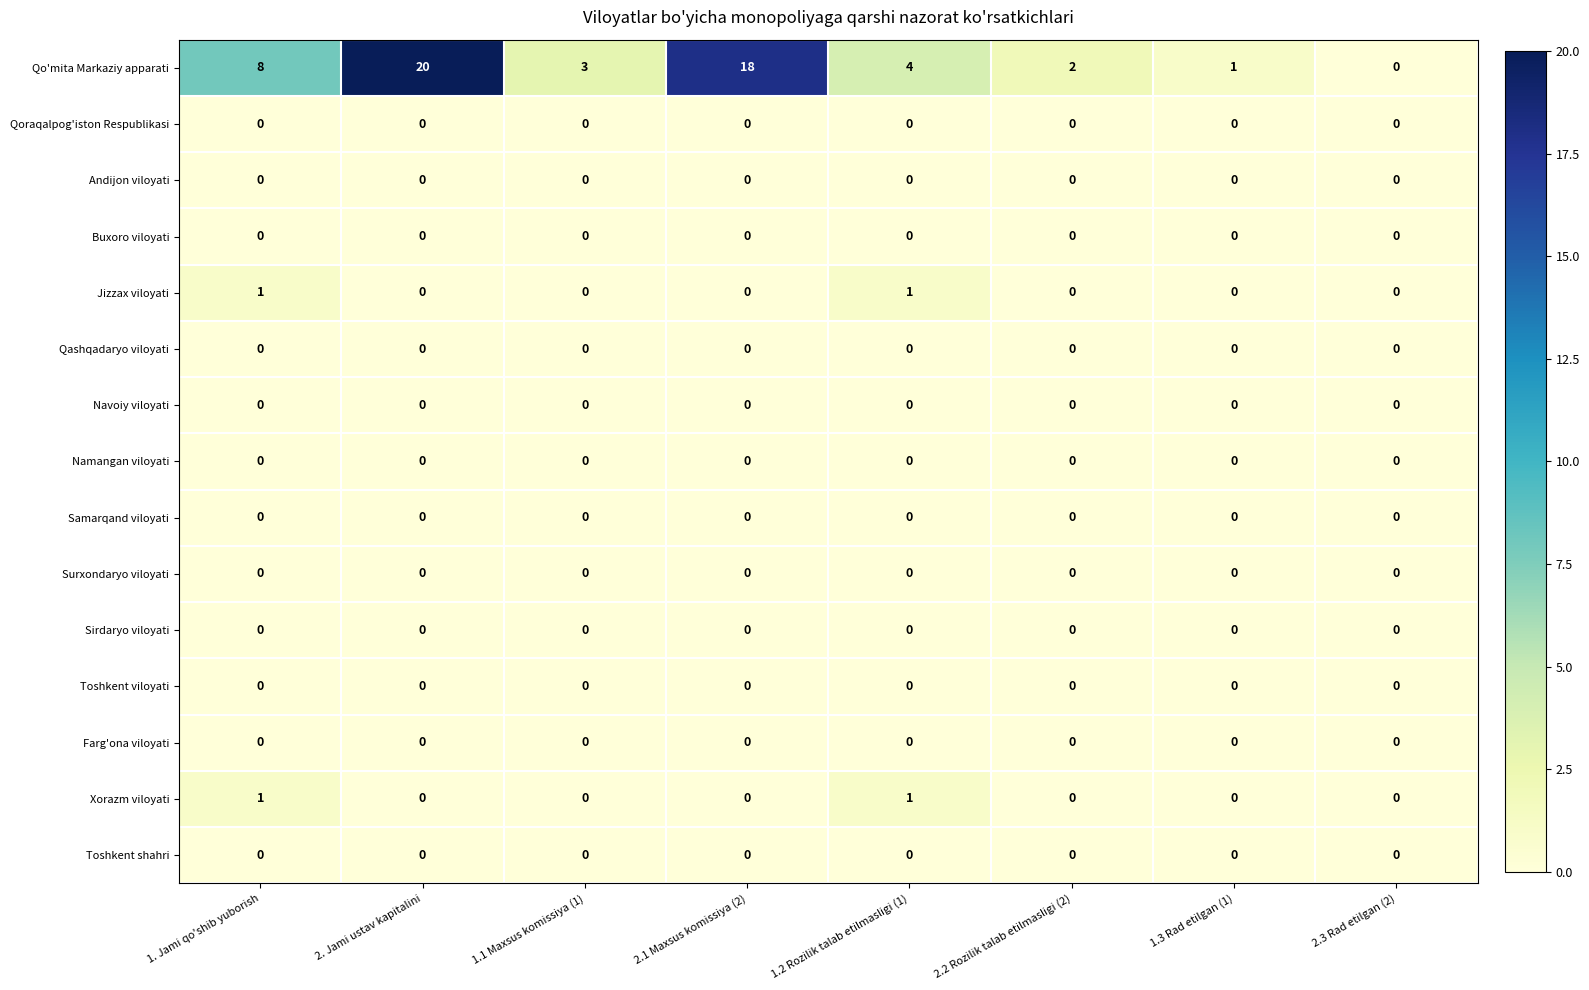

Which series has the largest total across all categories?

Qo'mita Markaziy apparati